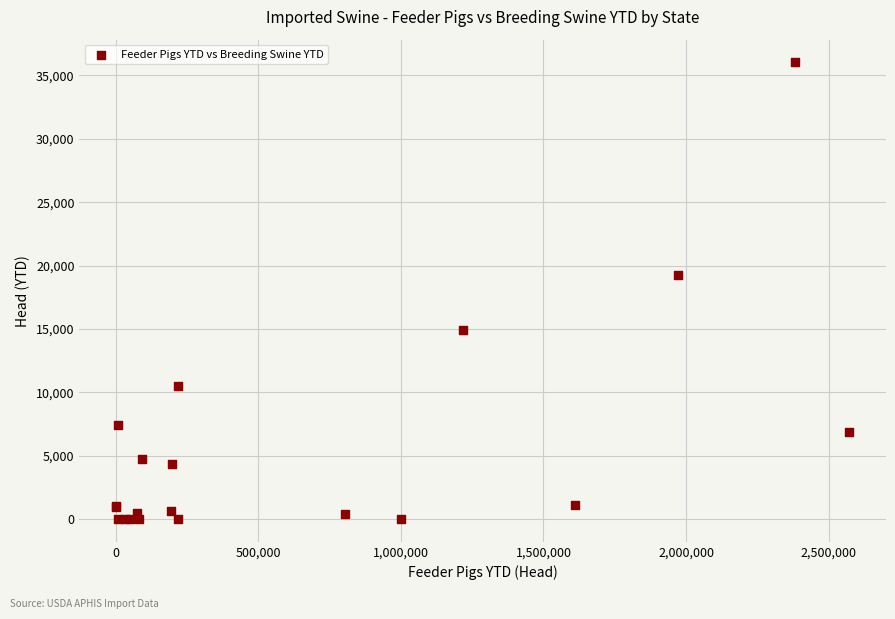

What Y value in the scatter plot is closest to 18012?

19224